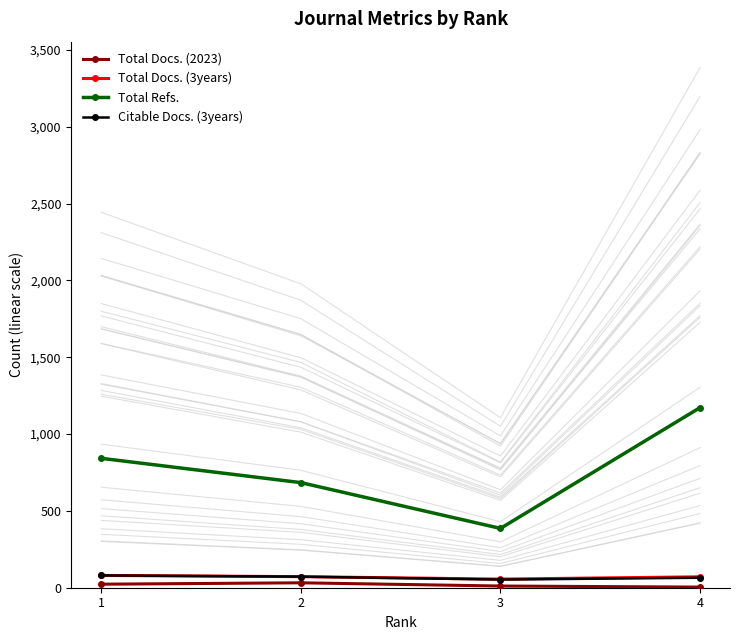

True or false: Total Refs. and Total Docs. (2023) cross at least once.

False